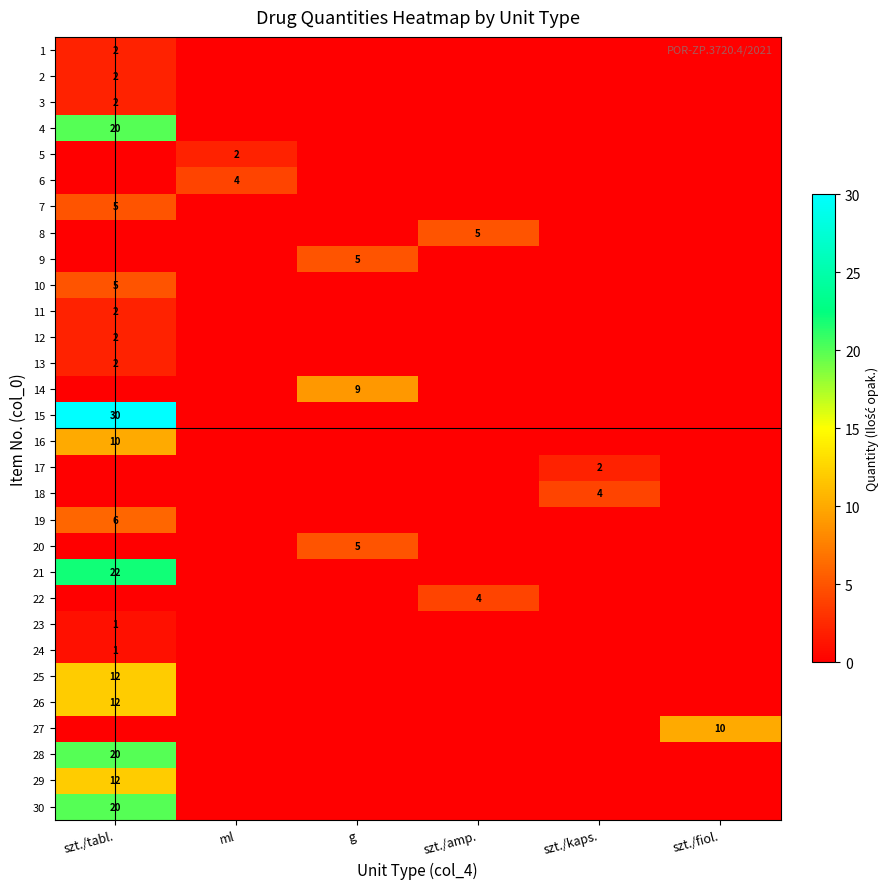

The value of 2 at szt./tabl. is 2. True or false?

True